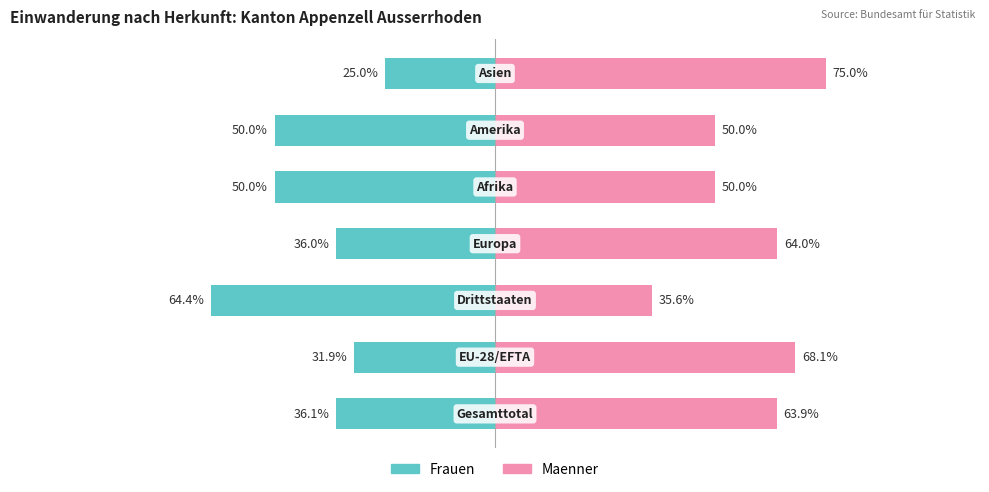

Between −25 and 25, which series saw the biggest shift?

Frauen